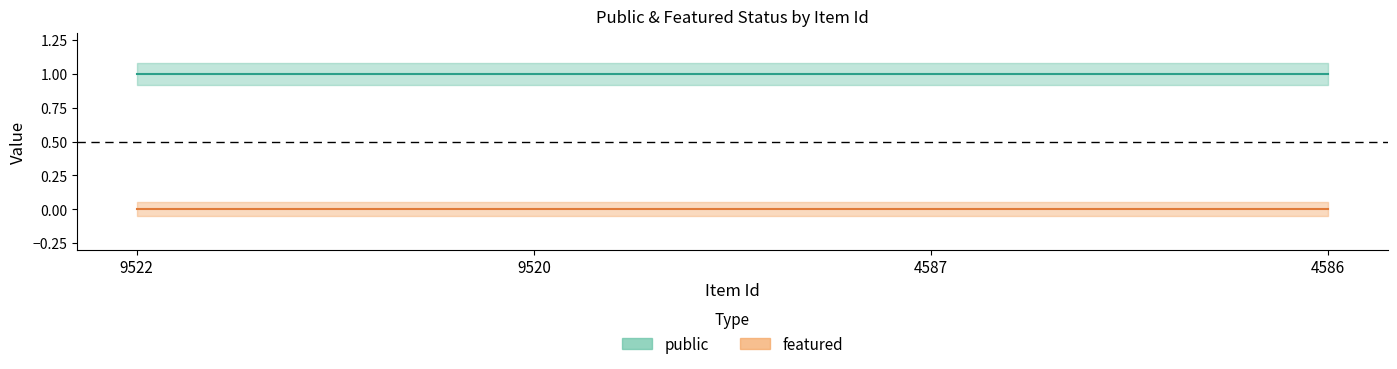

True or false: featured and public intersect in this chart.

False